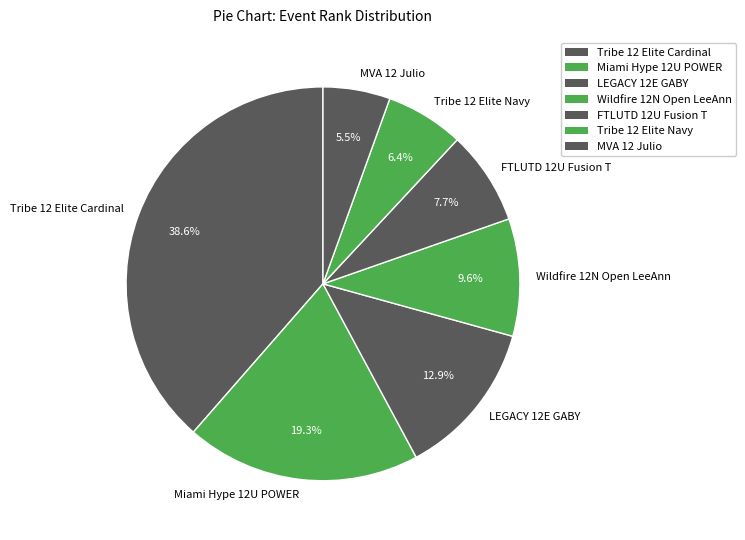

What is the total percentage of Wildfire 12N Open LeeAnn and LEGACY 12E GABY?

22.5%